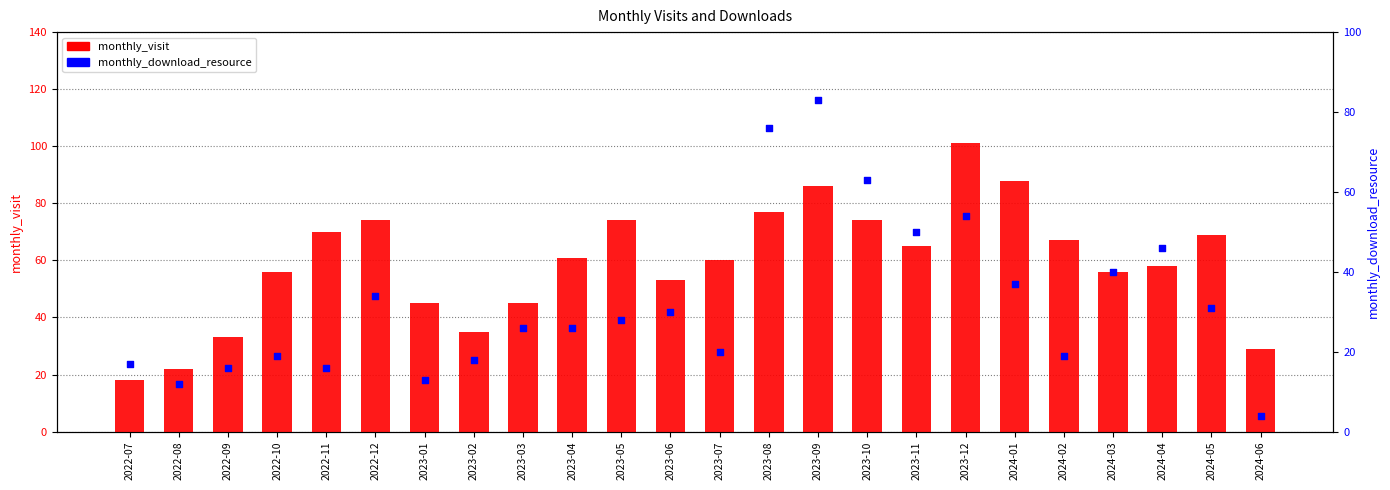

Which series has the widest spread of Y values?

monthly_visit